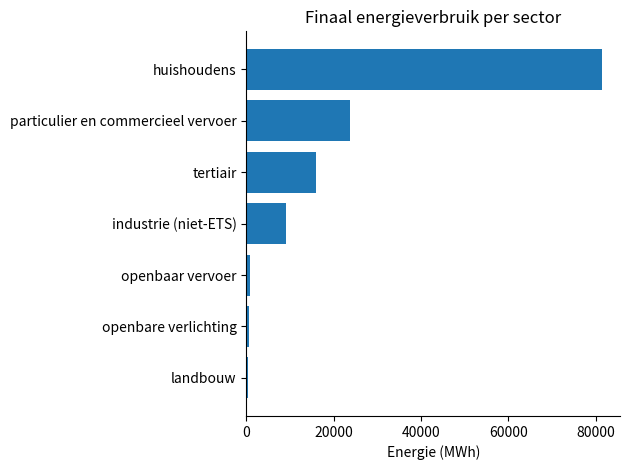

What is the average value?

18812.6